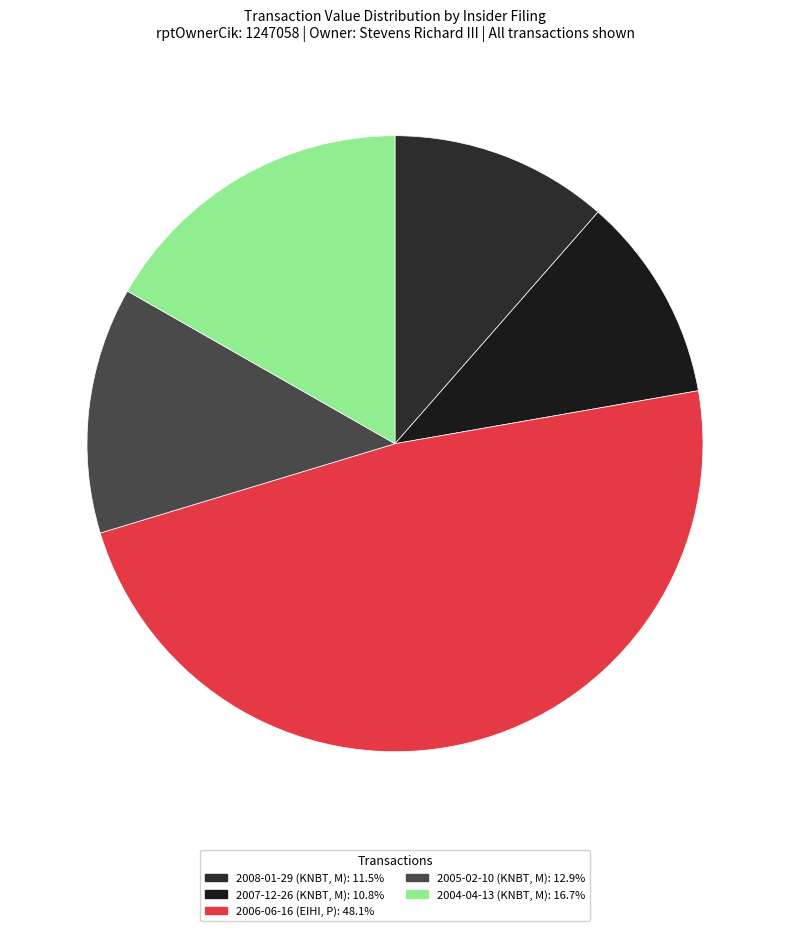

Does any single category account for the majority?

No